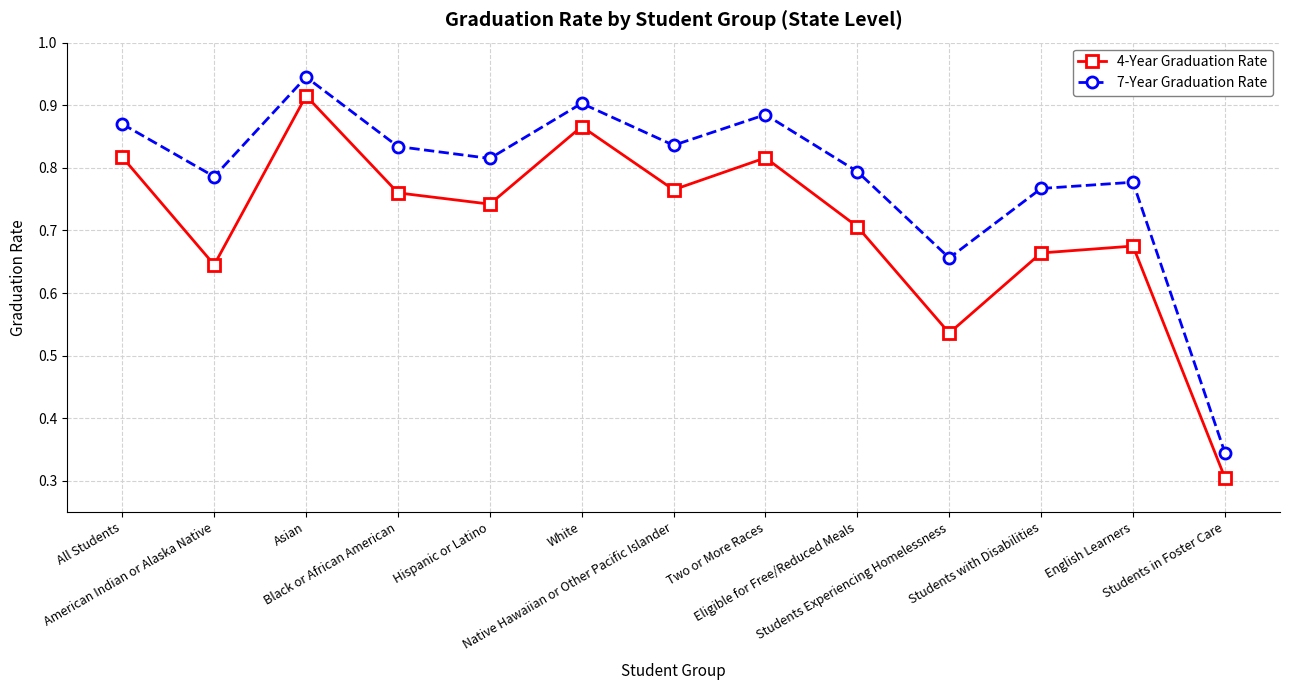

Is this an area chart (filled region under the line)?

No